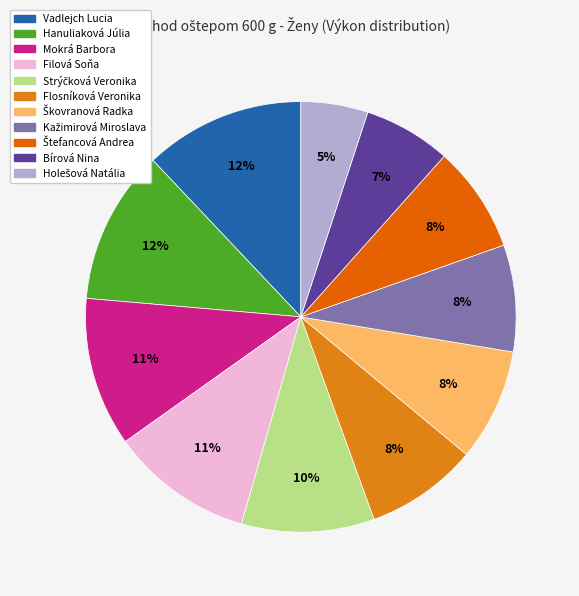

What percentage is NOT represented by Kažimirová Miroslava?

92.0%